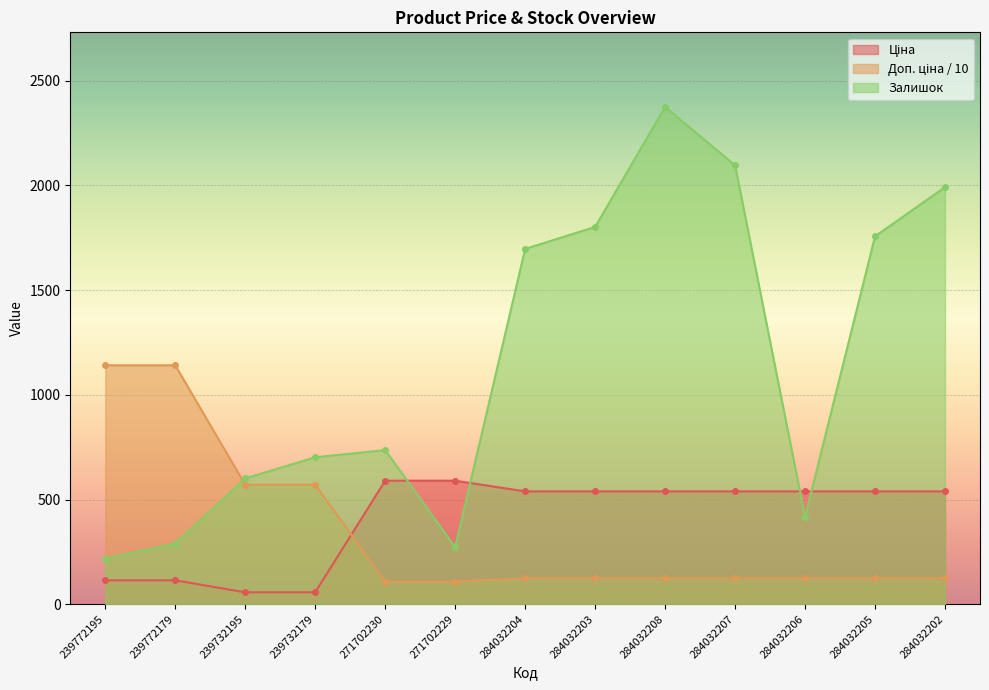

What is the sum of all Ціна values?

5295.1